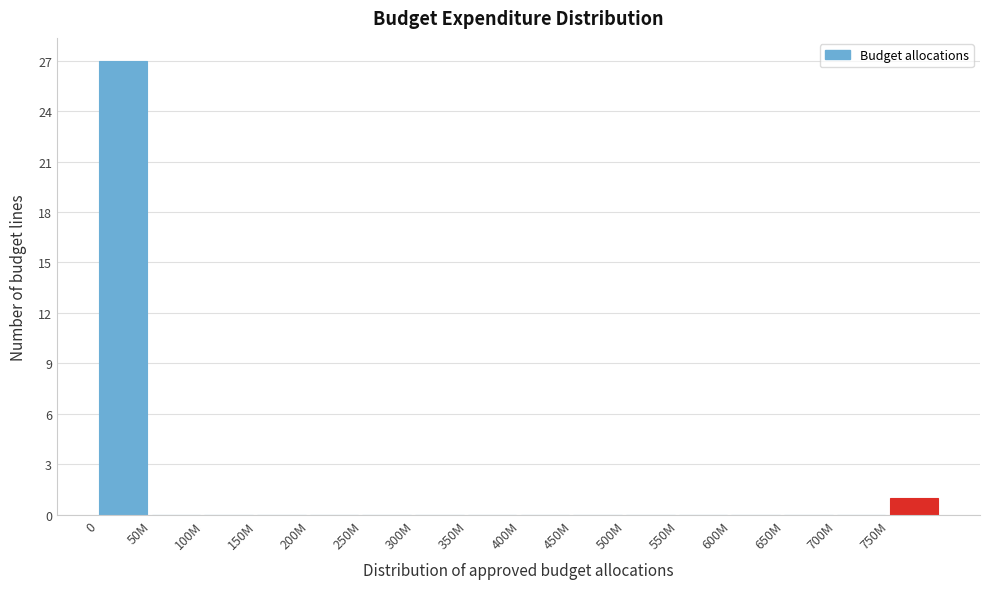

Reading left to right, transcribe all the data shown in this chart.

0=27	50M=0	100M=0	150M=0	200M=0	250M=0	300M=0	350M=0	400M=0	450M=0	500M=0	550M=0	600M=0	650M=0	700M=0	750M=1